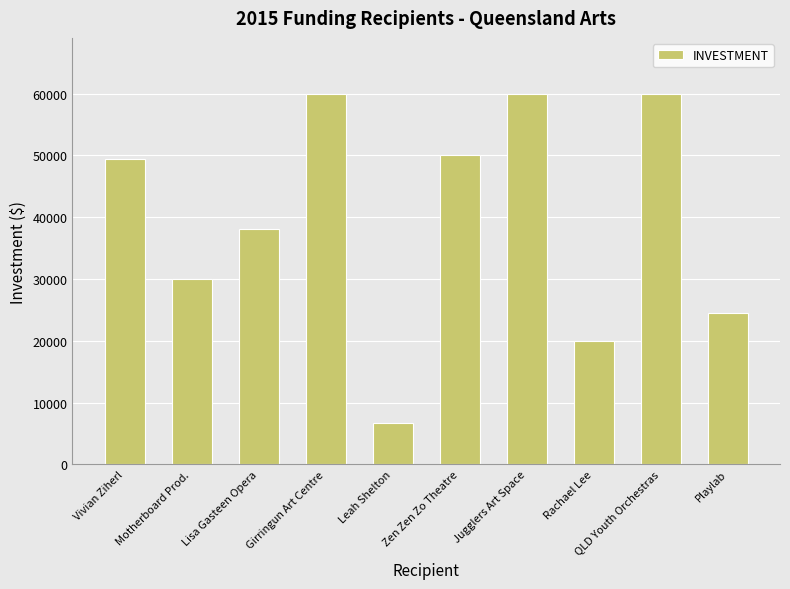

What is the difference between the values at Zen Zen Zo Theatre and Jugglers Art Space?

10000